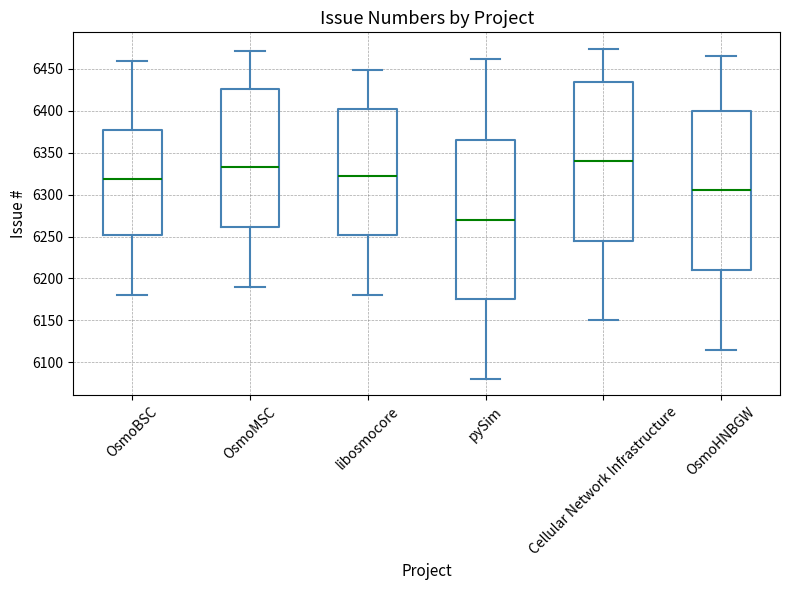

Where is the lower edge of the box for Cellular Network Infrastructure on the y-axis? The values are not printed on the chart, so give them approximately, as read against the axis.

6245